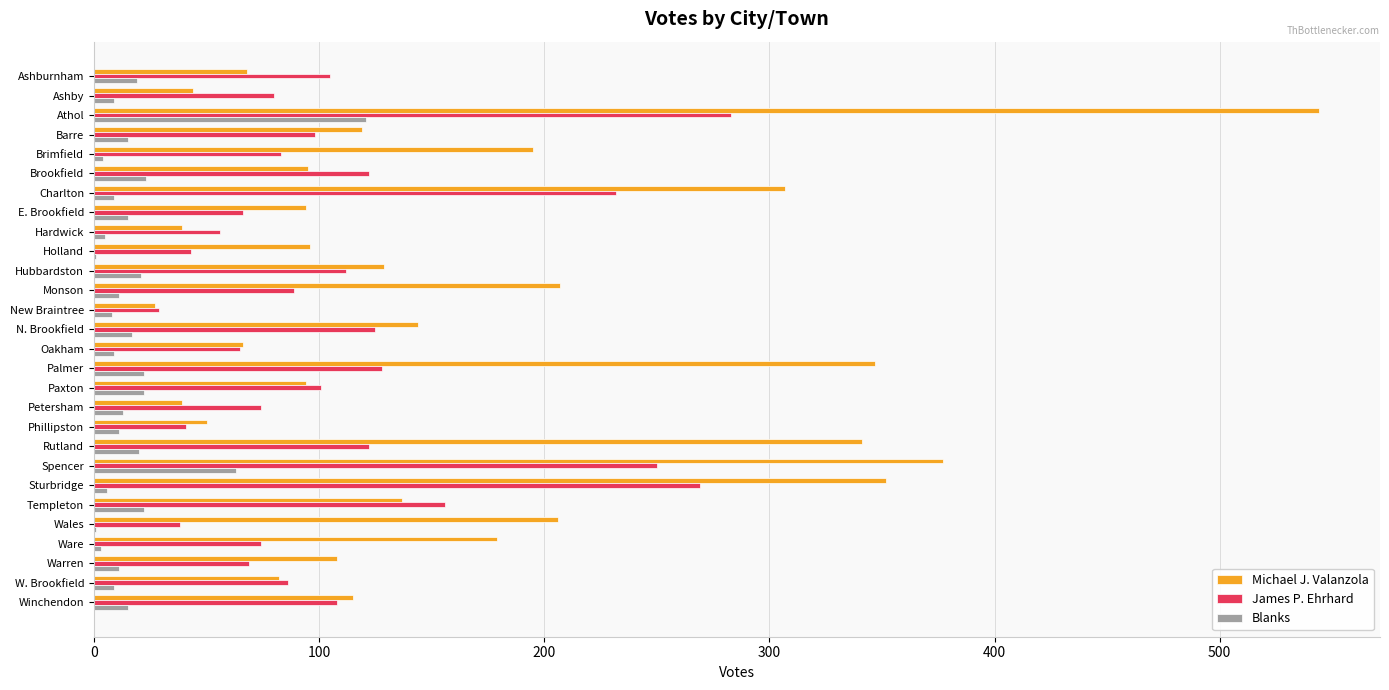

What is the greatest value displayed?

544